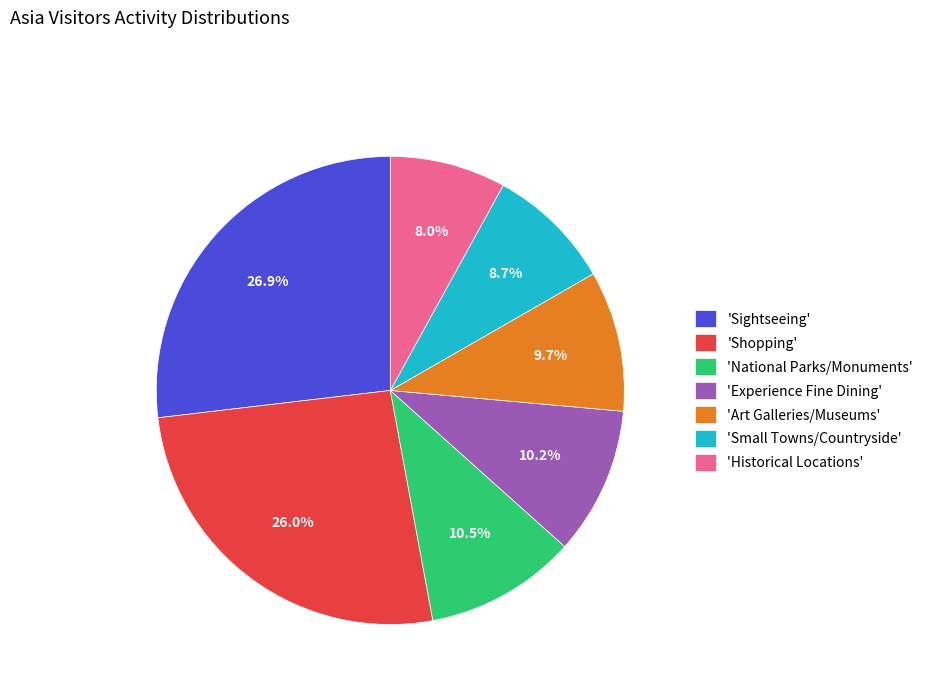

Between 'Historical Locations' and 'Experience Fine Dining', which is larger?

'Experience Fine Dining'